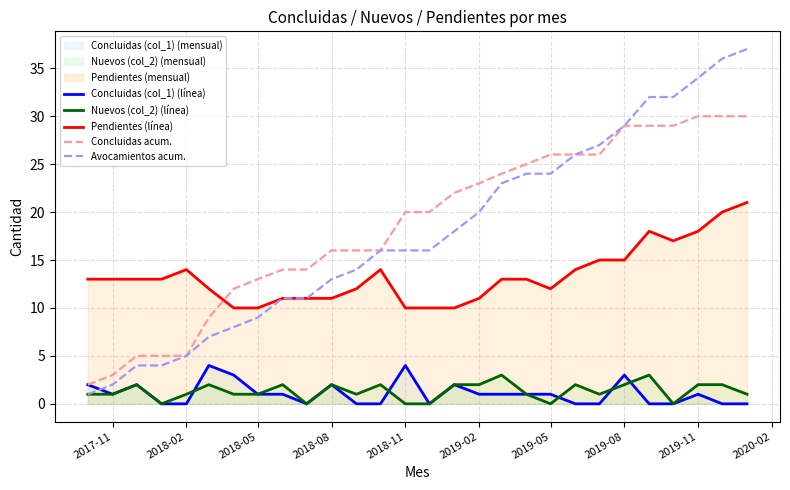

How many values in the Concluidas acum. series exceed 20?

13